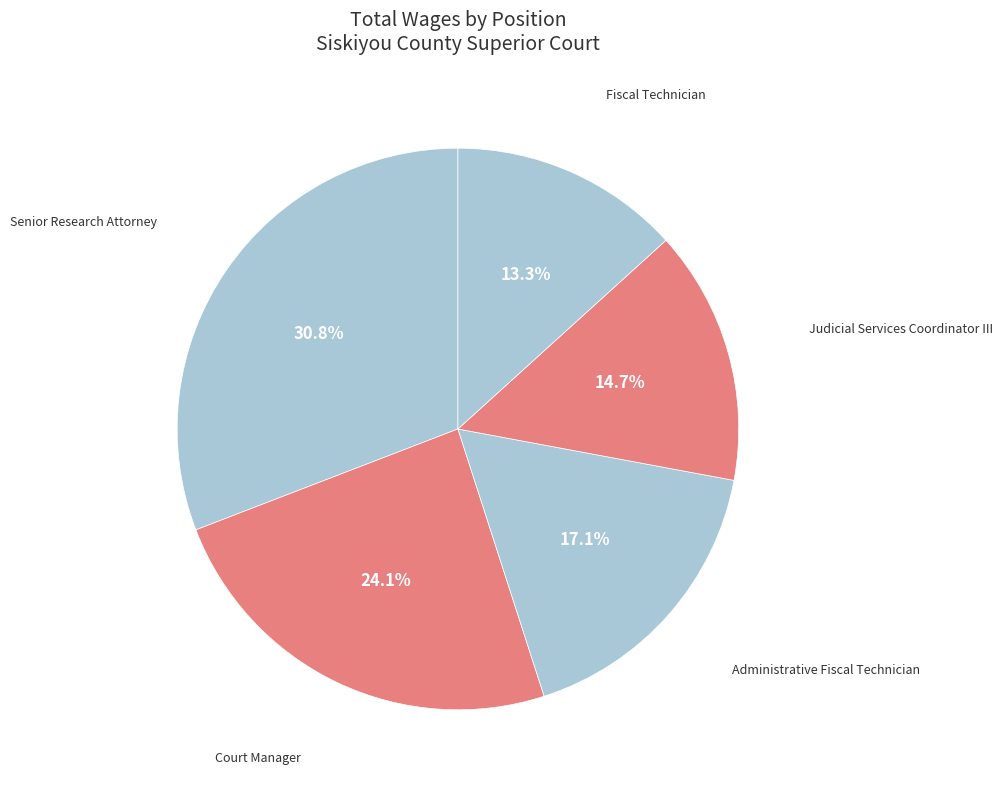

How many slices are in this pie chart?

5